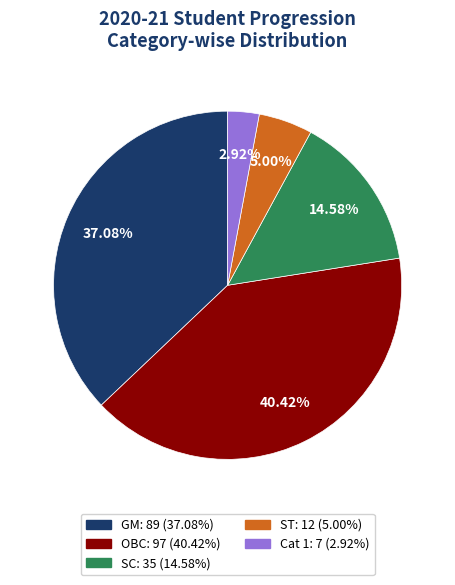

What is the total percentage of GM and SC?

51.7%